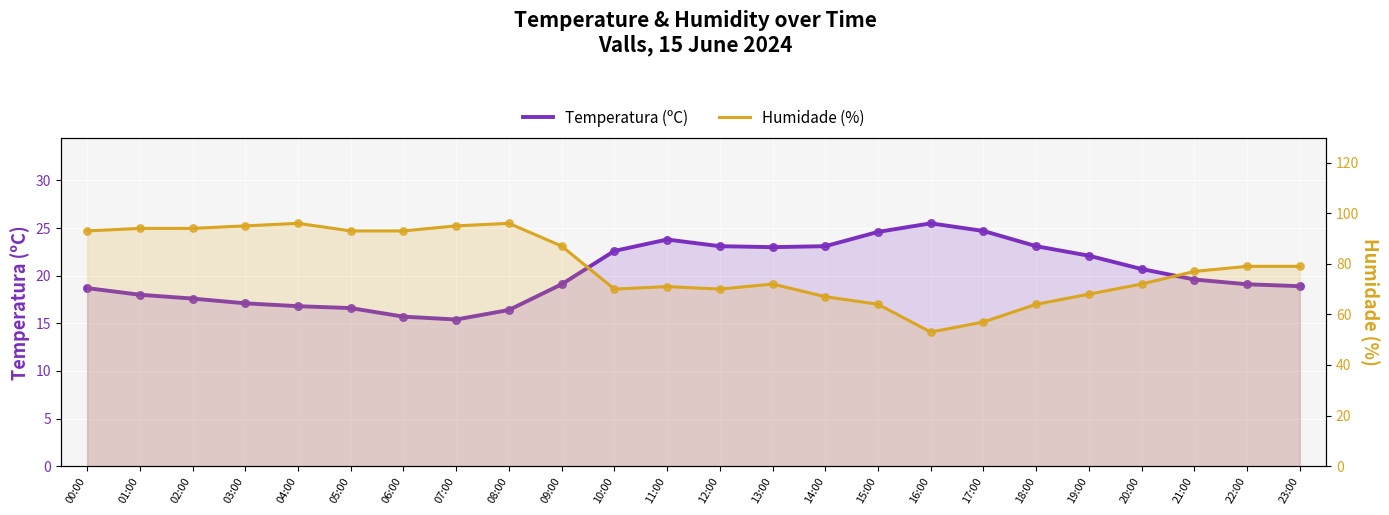

Which series has the largest total across all categories?

Humidade (%)